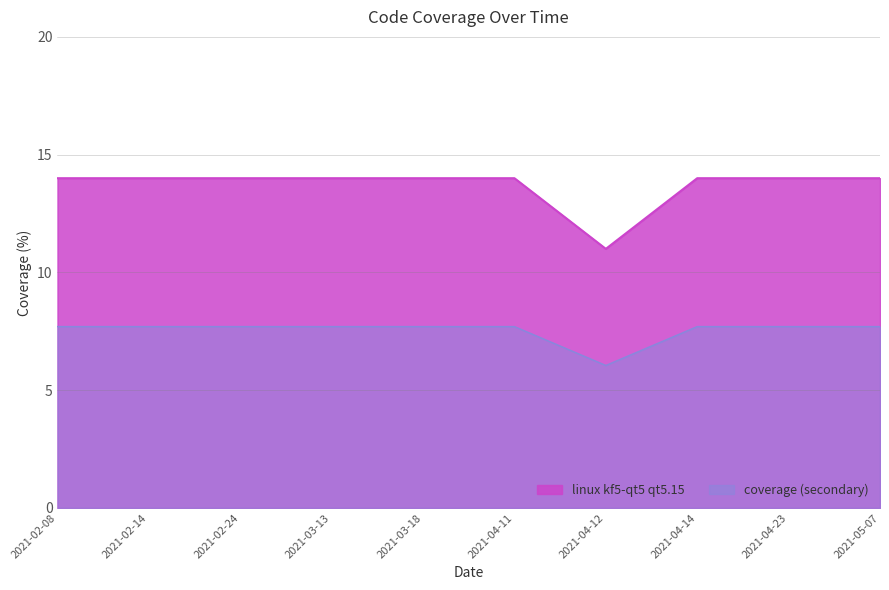

Which category has the lowest value across all series?

2021-04-12